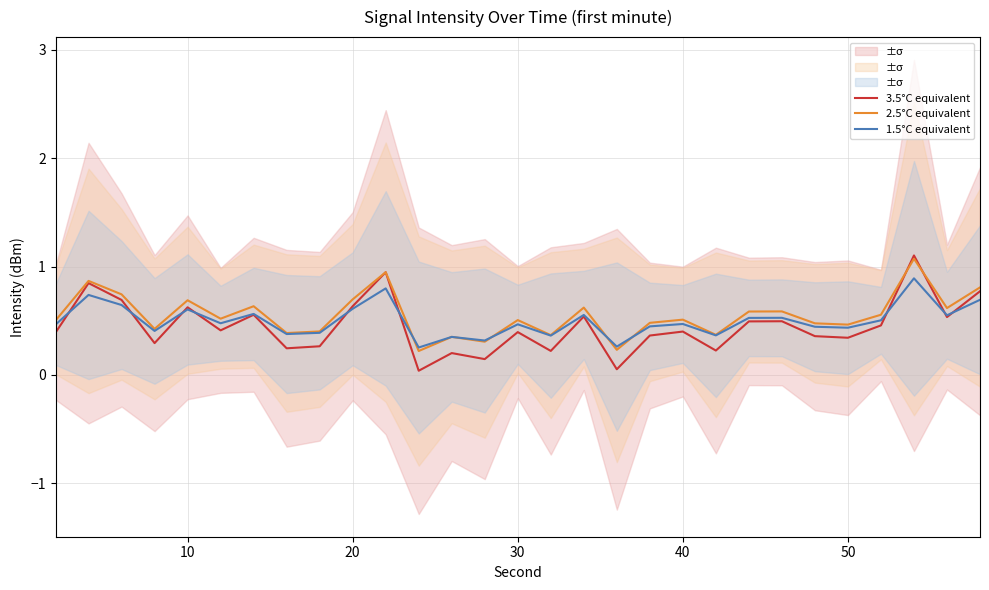

True or false: 2.5°C equivalent has more than 1 interior local peaks.

True